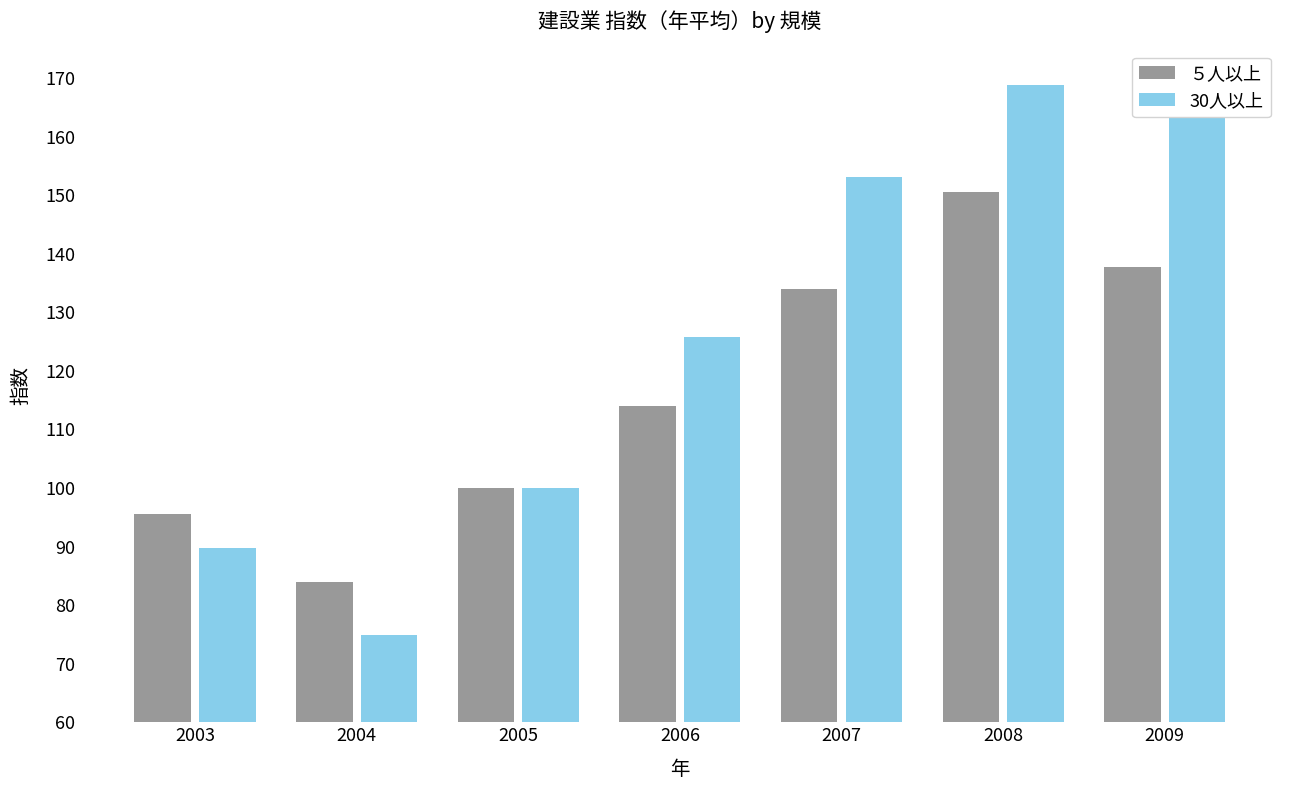

Which series changed the most between 2004 and 2009?

30人以上